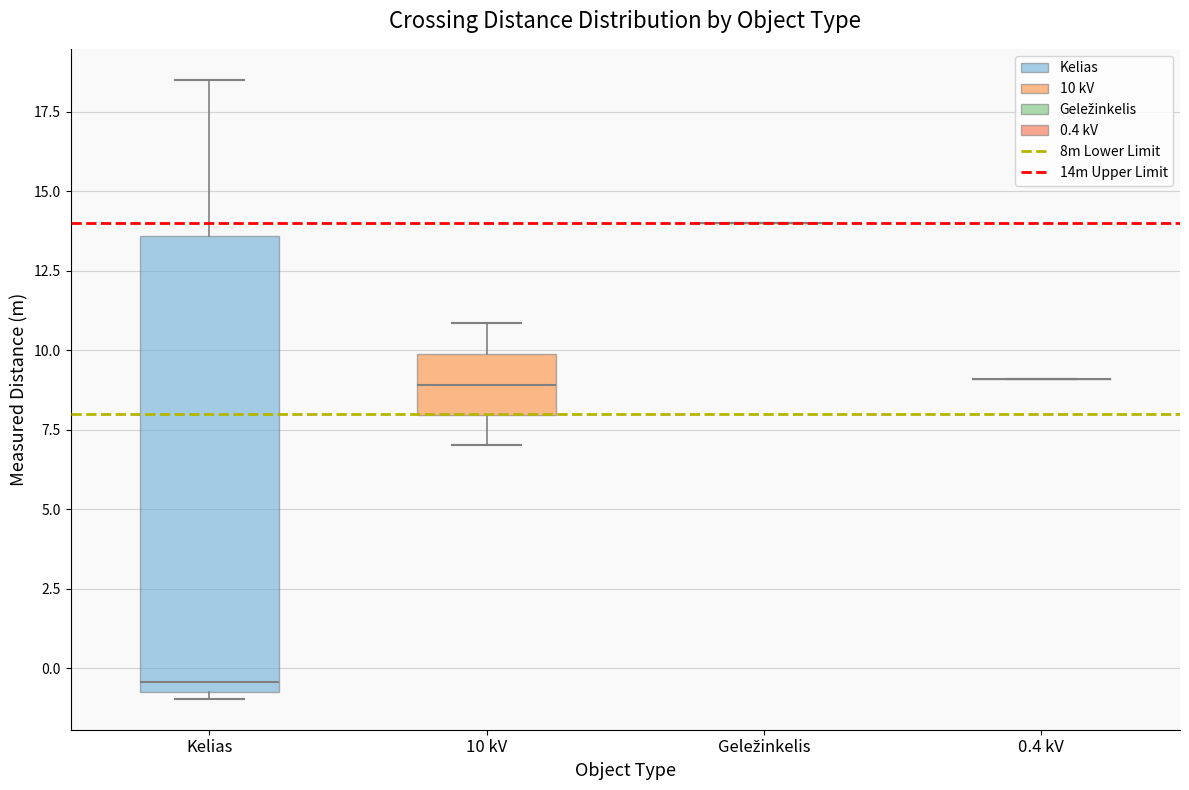

Reading left to right, transcribe this box plot: for each box, give where its median line is, the range the box spans, and where its two whiskers end, as read against the y-axis. The values are not printed on the chart, so give them approximately, as read against the axis.

Kelias: median -0.5, box -1.0 to 13.5, whiskers -1.0 (just below the box's lower edge) to 18.5
10 kV: median 9.0, box 8.0 to 10.0, whiskers 7.0 to 11.0
Geležinkelis: box collapsed to a line at 14.0, whiskers 14.0 to 14.0
0.4 kV: box collapsed to a line at 9.0, whiskers 9.0 to 9.0